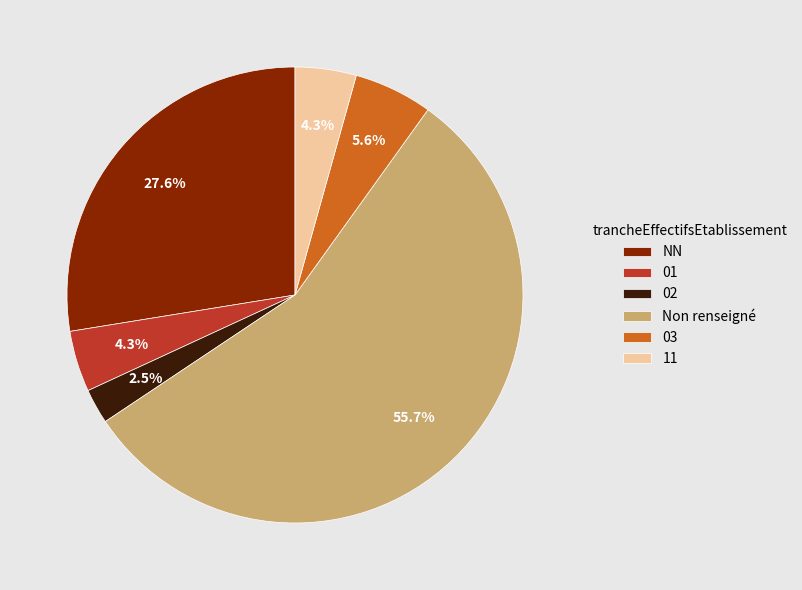

What percentage is the 01 slice, to the nearest percent?

4%